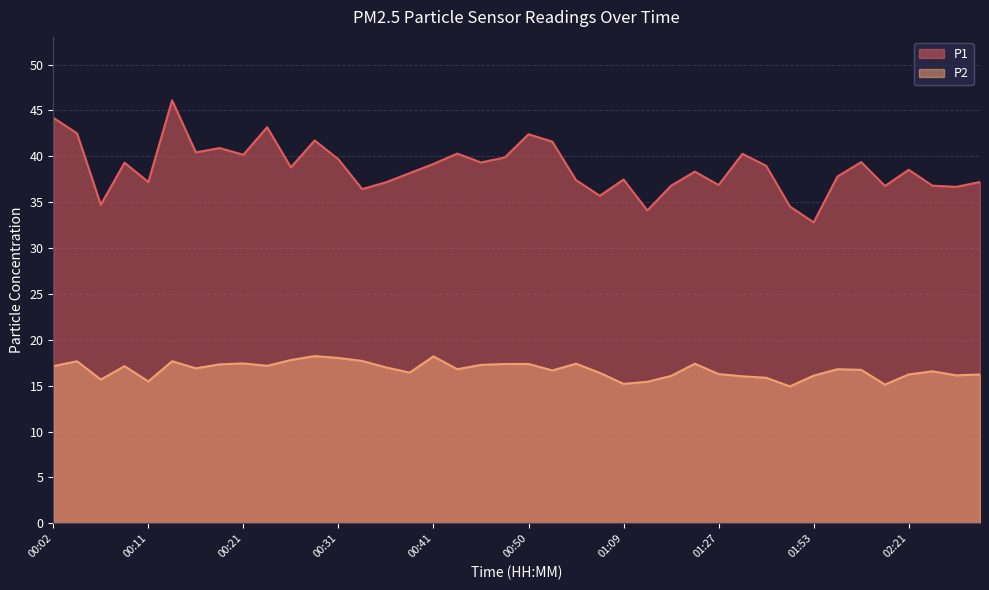

How many distinct data groups are displayed?

2